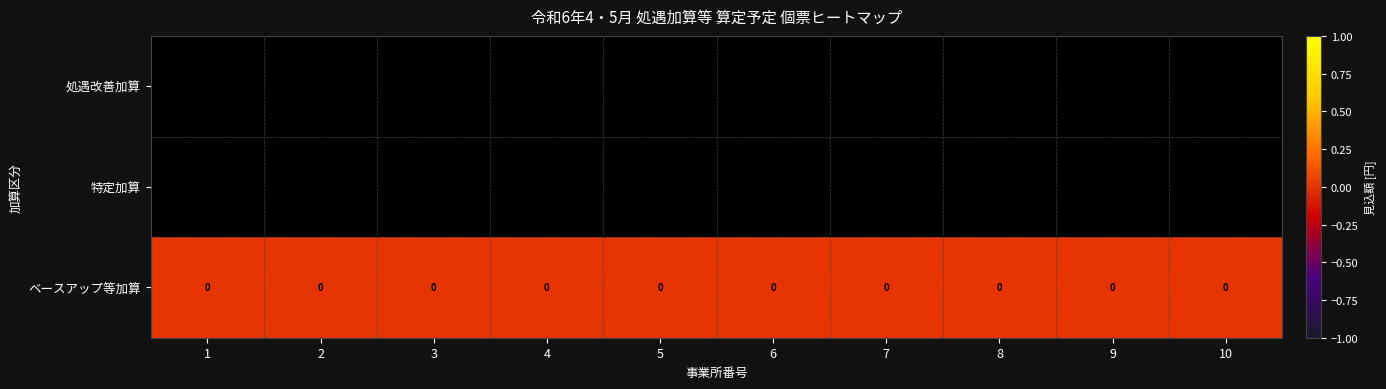

Which series changed the most between 8 and 10?

ベースアップ等加算